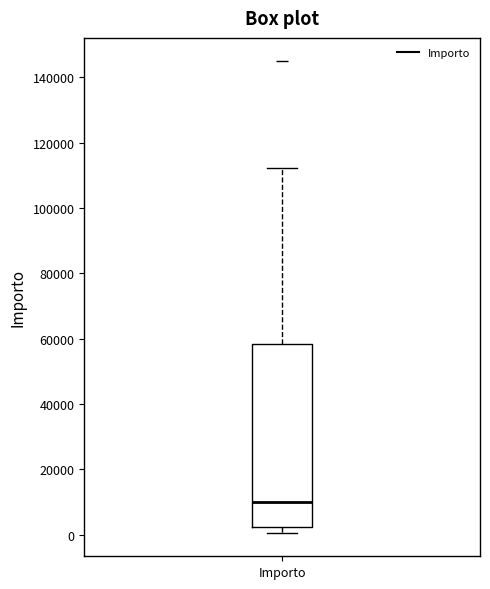

Transcribe this box plot: give where the median line is, the range the box spans, and where the two whiskers end, as read against the y-axis. The values are not printed on the chart, so give them approximately, as read against the axis.

median 10000, box 2000 to 58000, whiskers 0 to 112000